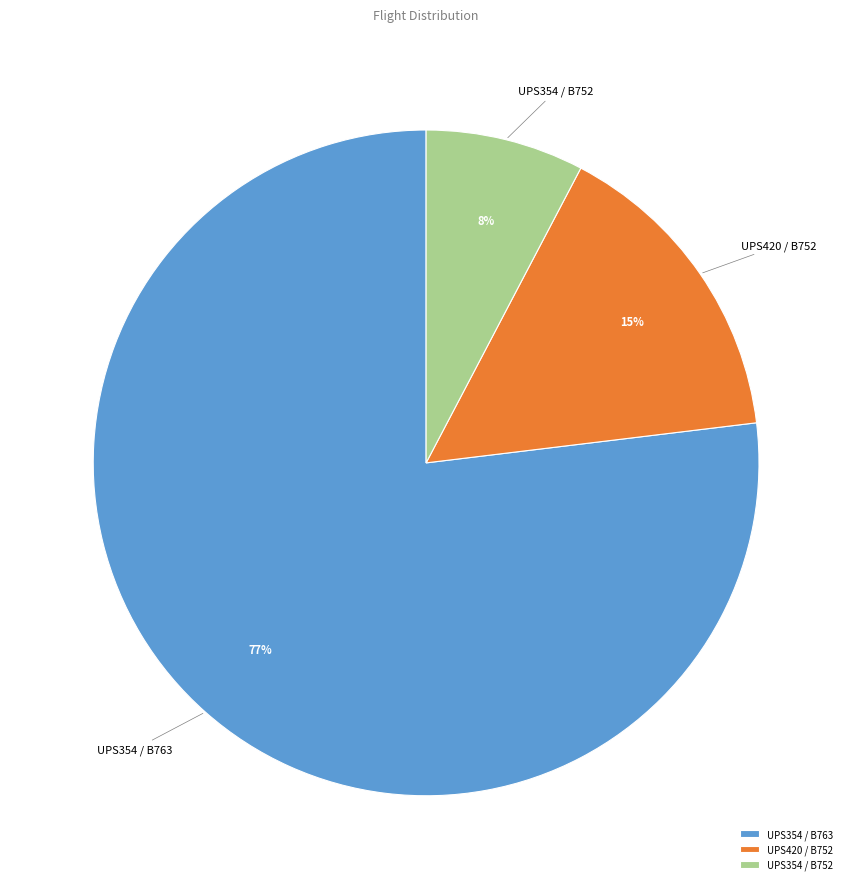

Which has a higher value, UPS354 / B763 or UPS420 / B752?

UPS354 / B763